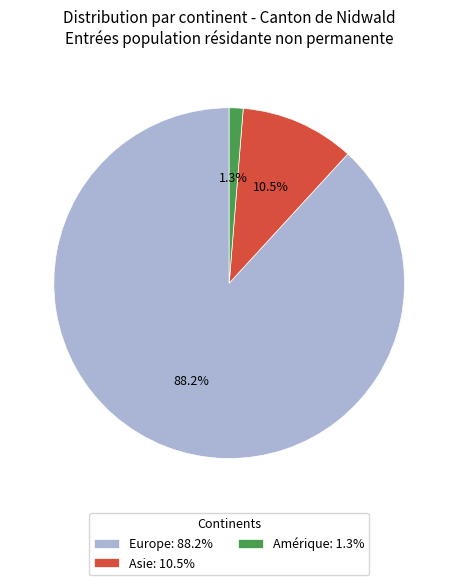

Which category has the biggest portion of the pie?

Europe: 88.2%